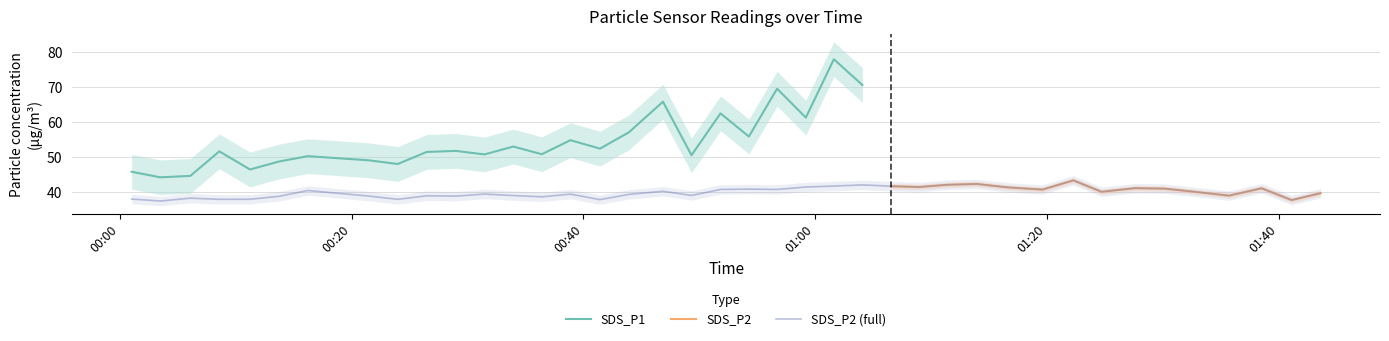

The value at 14 is 54.0. True or false?

False